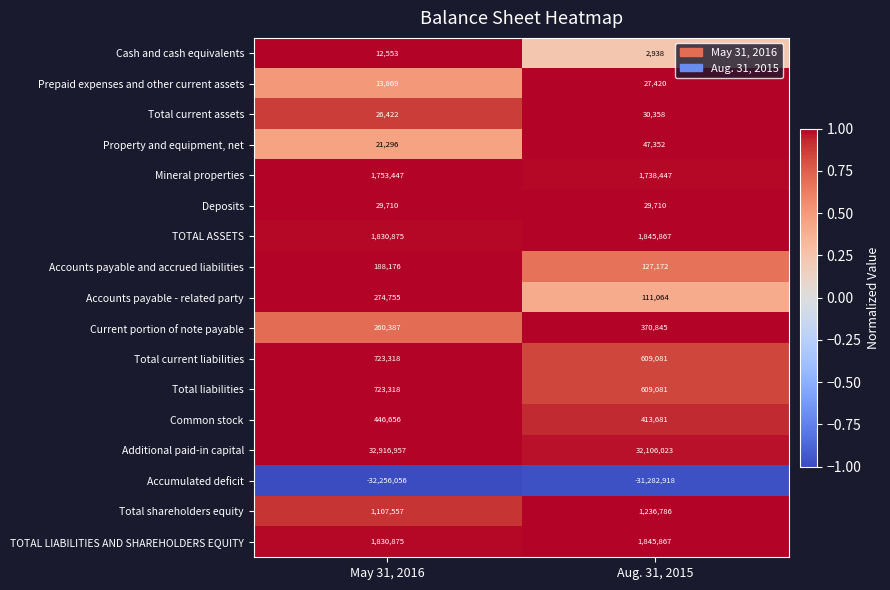

What is the approximate value of Accounts payable and accrued liabilities at May 31, 2016, to the nearest 100?

188200